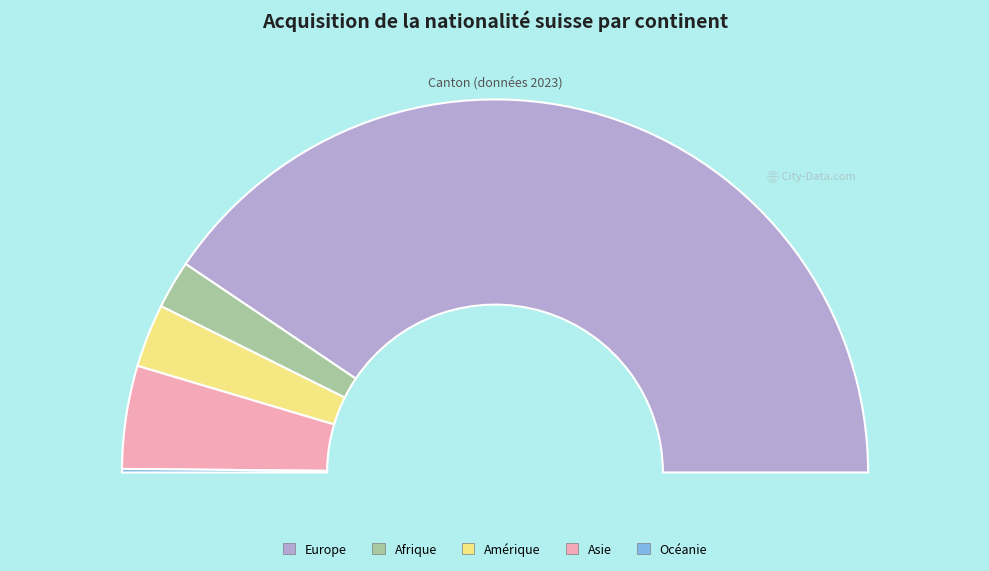

To the nearest percent, what is the difference between the largest and smallest slice percentages?

81%